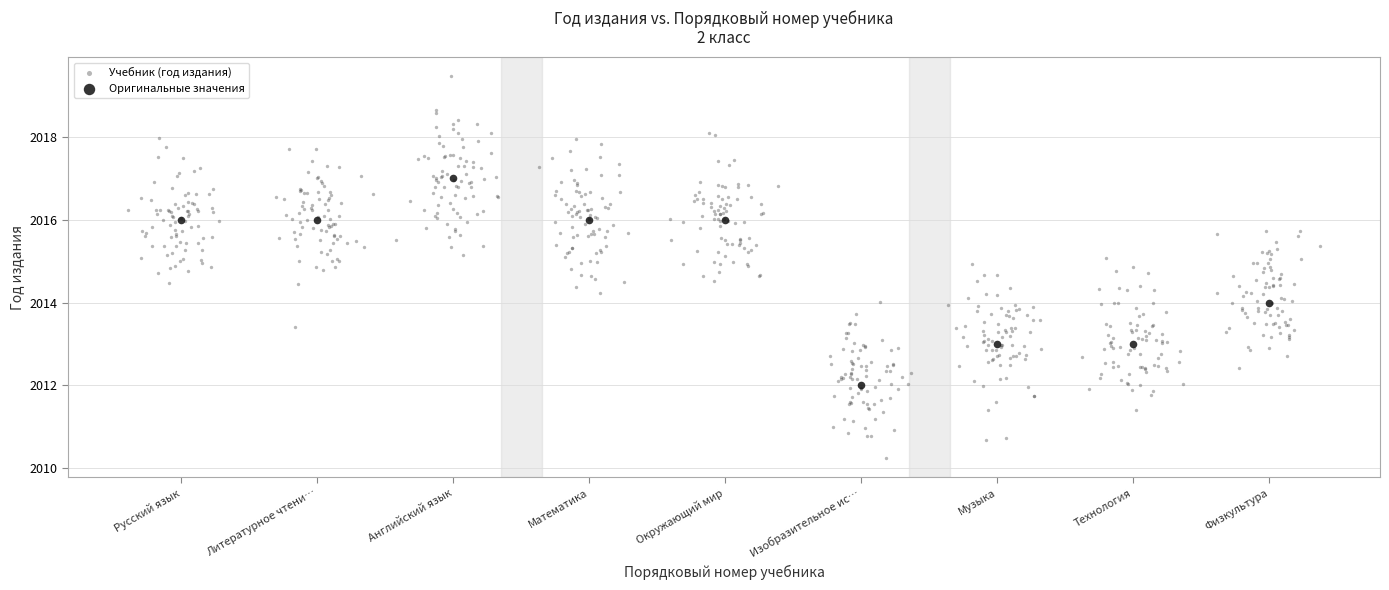

Which series contains the lowest Y value?

Учебник (год издания)